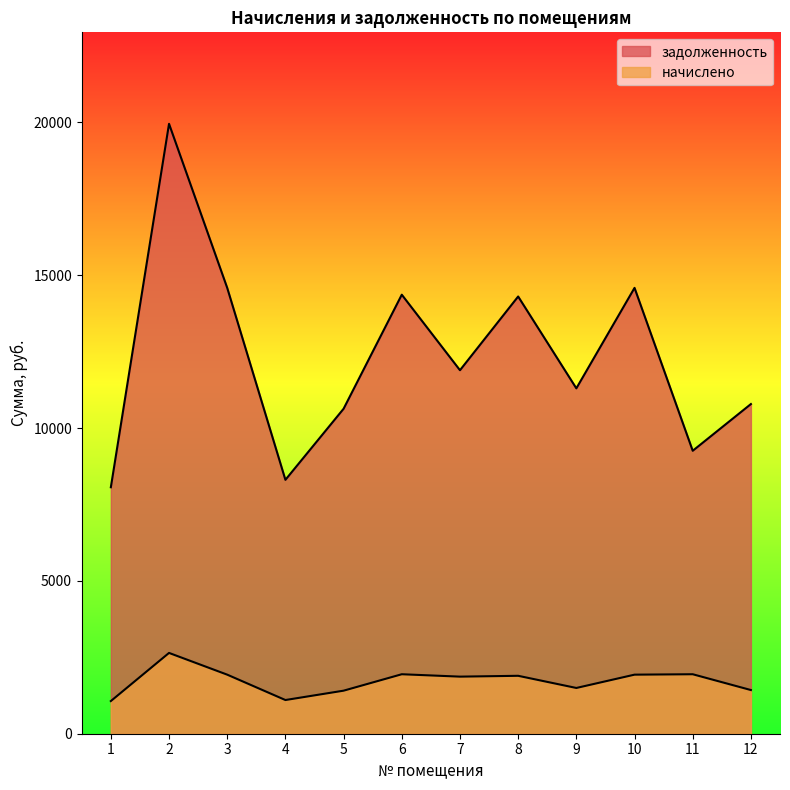

Between 4 and 10, which is larger?

10